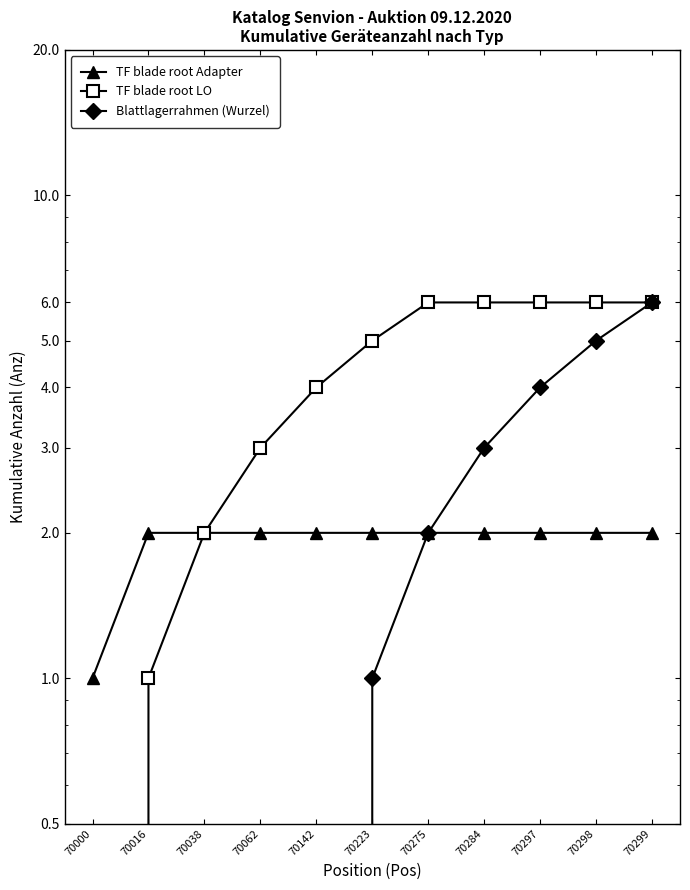

Rank the series at 70062 from highest to lowest value.

TF blade root LO, TF blade root Adapter, Blattlagerrahmen (Wurzel)